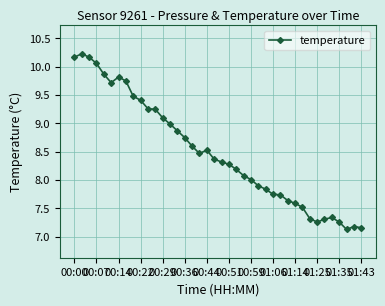

What is the average value?

8.5